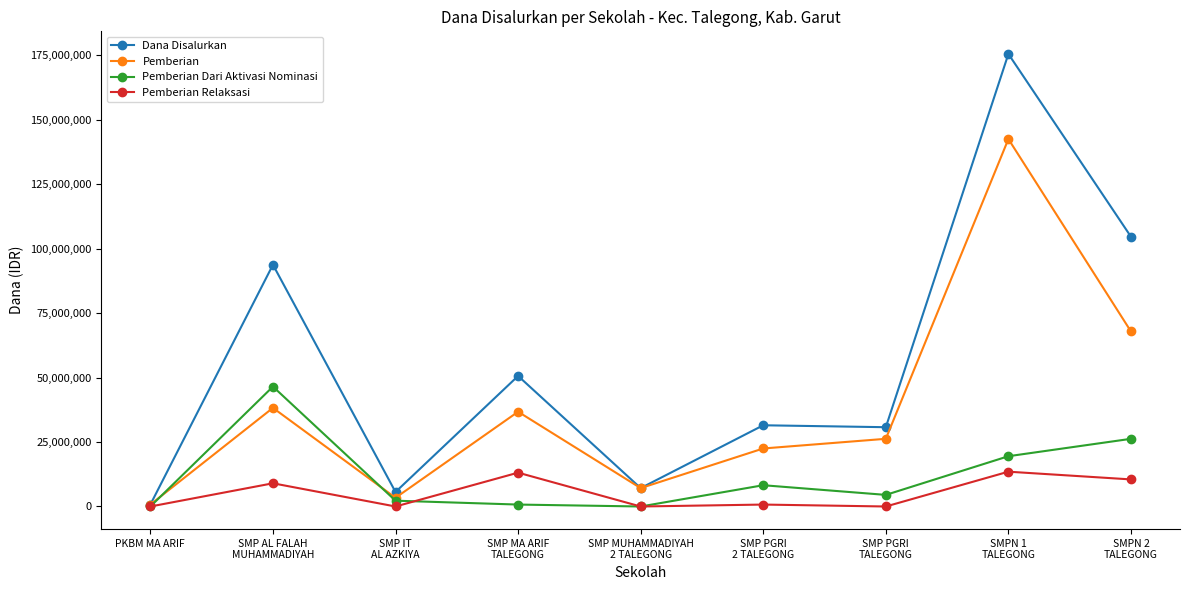

How many categories are shown in the chart?

9